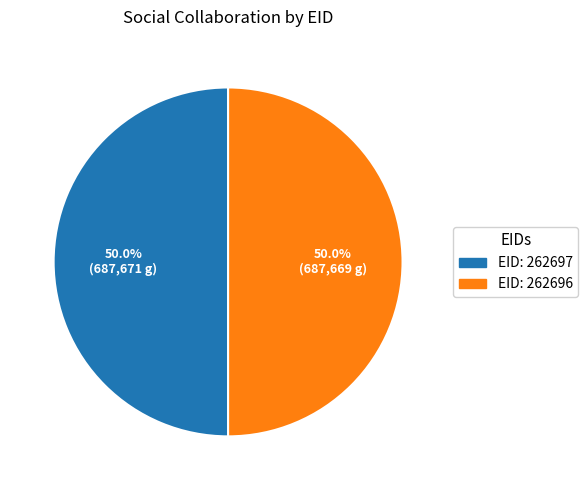

What is the ratio of the value at EID: 262696 to the value at EID: 262697?

1.0